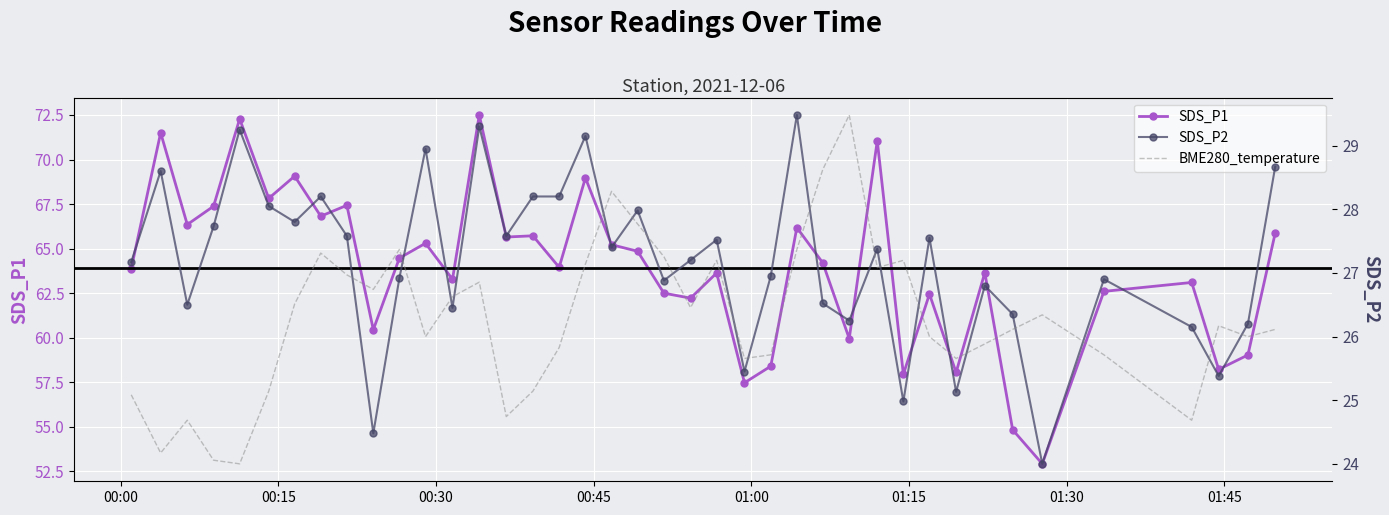

True or false: SDS_P2 and SDS_P1 cross at least once.

False